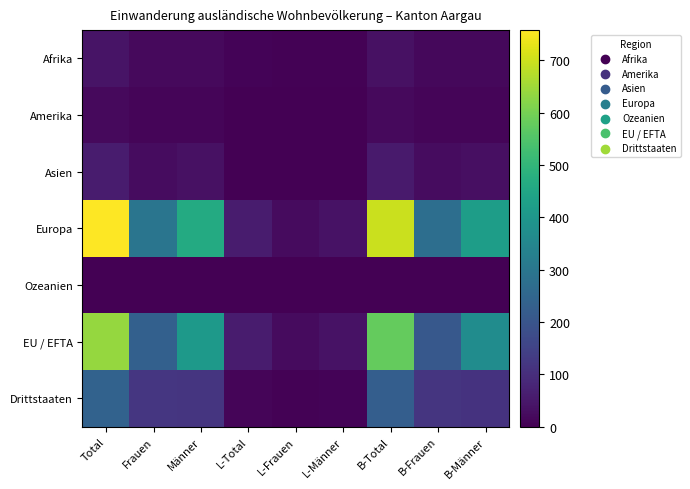

How many series are shown in this chart?

7